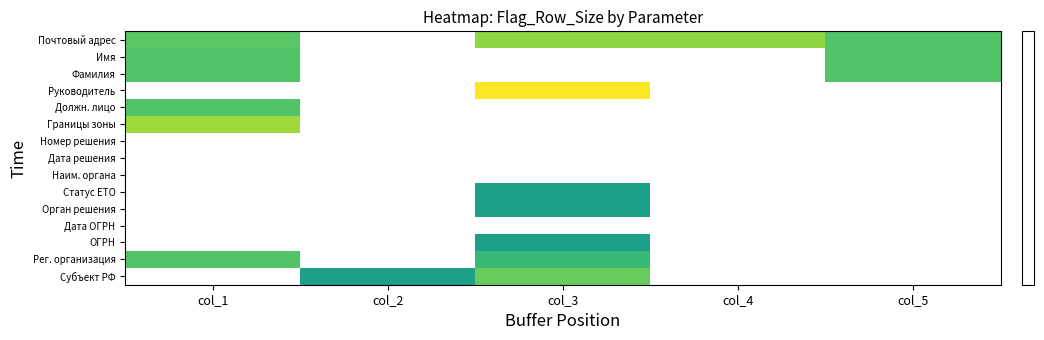

Reading left to right, transcribe all the data shown in this chart.

Субъект РФ: col_1=0	col_2=11	col_3=26	col_4=0	col_5=0
Рег. организация: col_1=22	col_2=0	col_3=17	col_4=0	col_5=0
ОГРН: col_1=0	col_2=0	col_3=11	col_4=0	col_5=0
Дата ОГРН: col_1=0	col_2=0	col_3=0	col_4=0	col_5=0
Орган решения: col_1=0	col_2=0	col_3=11	col_4=0	col_5=0
Статус ЕТО: col_1=0	col_2=0	col_3=11	col_4=0	col_5=0
Наим. органа: col_1=0	col_2=0	col_3=0	col_4=0	col_5=0
Дата решения: col_1=0	col_2=0	col_3=0	col_4=0	col_5=0
Номер решения: col_1=0	col_2=0	col_3=0	col_4=0	col_5=0
Границы зоны: col_1=37	col_2=0	col_3=0	col_4=0	col_5=0
Должн. лицо: col_1=22	col_2=0	col_3=0	col_4=0	col_5=0
Руководитель: col_1=0	col_2=0	col_3=68	col_4=0	col_5=0
Фамилия: col_1=22	col_2=0	col_3=0	col_4=0	col_5=22
Имя: col_1=22	col_2=0	col_3=0	col_4=0	col_5=22
Почтовый адрес: col_1=23	col_2=0	col_3=34	col_4=34	col_5=22